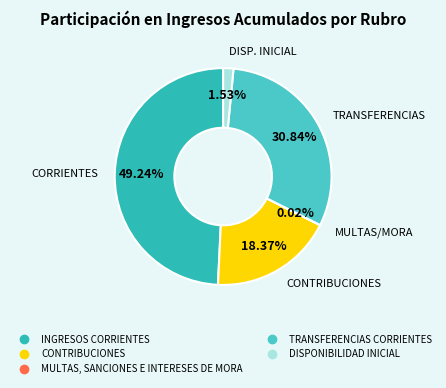

Is CONTRIBUCIONES the majority of the pie?

No